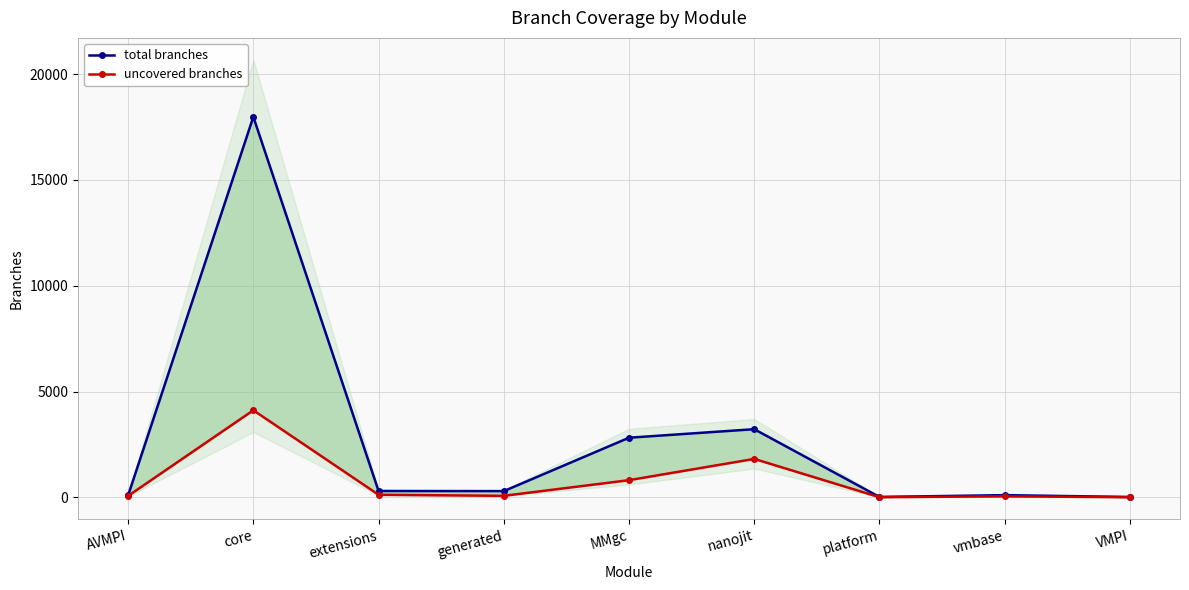

Count the number of categories in the chart.

9